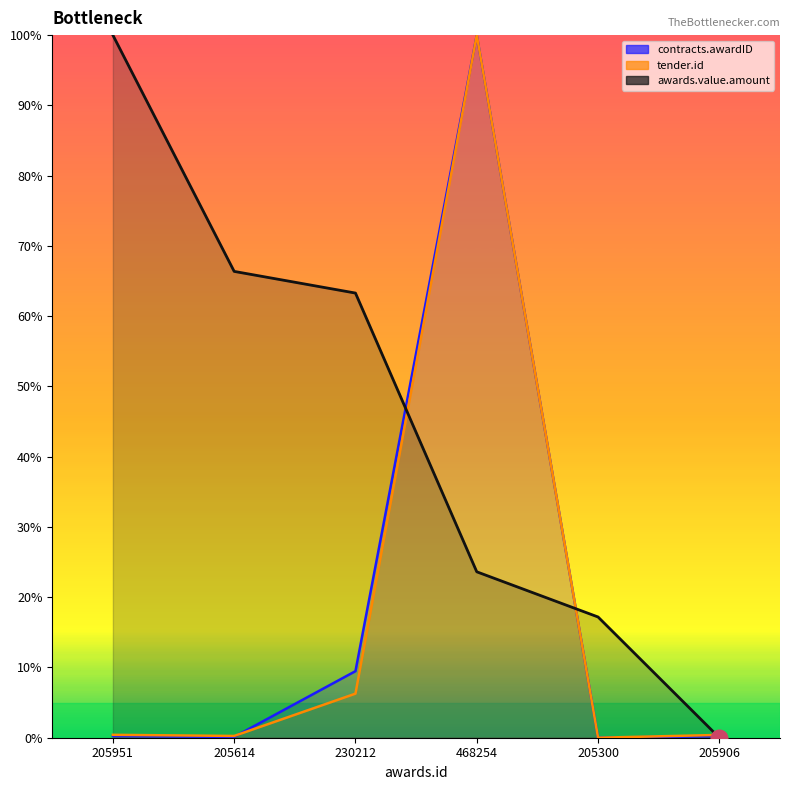

At which category does contracts.awardID reach its first local peak?

468254